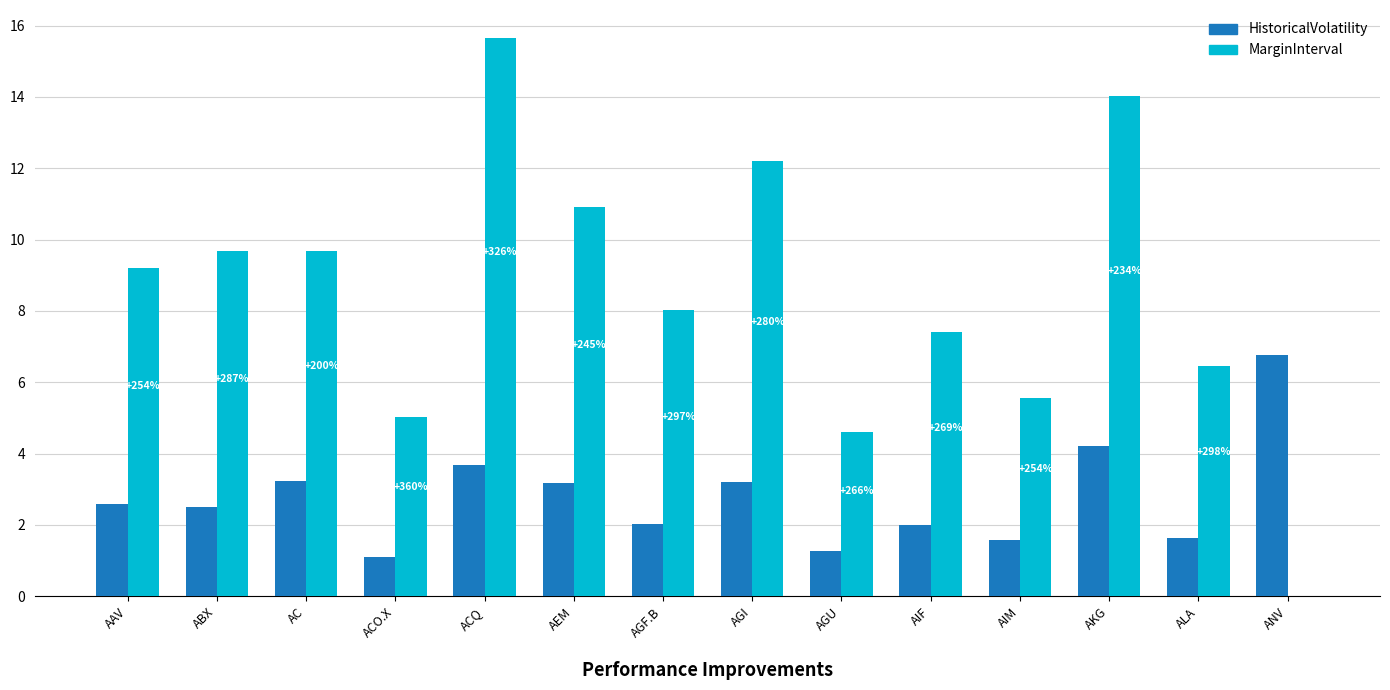

Reading right to left, what are all the values shown in this chart?

HistoricalVolatility: 6.8	1.6	4.2	1.6	2.0	1.3	3.2	2.0	3.2	3.7	1.1	3.2	2.5	2.6
MarginInterval: 0.0	6.4	14.0	5.6	7.4	4.6	12.2	8.0	10.9	15.7	5.0	9.7	9.7	9.2